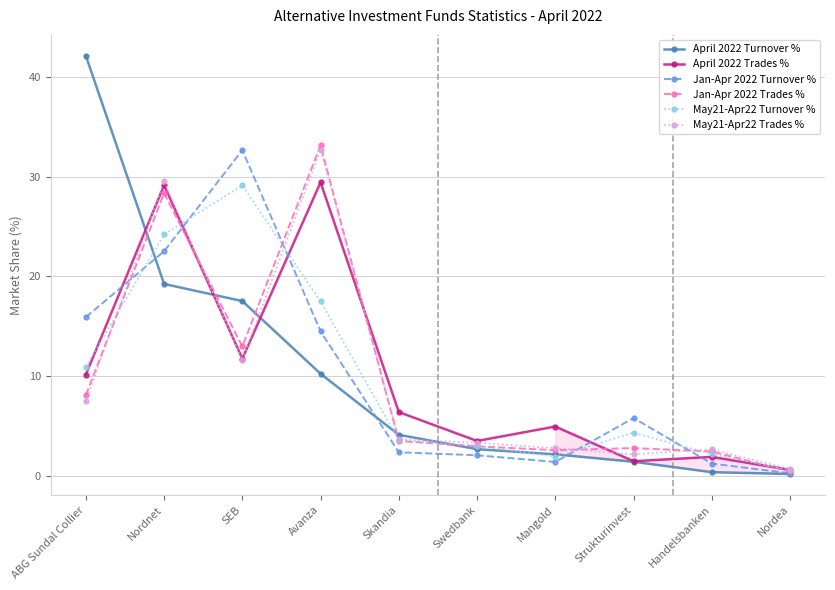

What is the maximum value for Jan-Apr 2022 Turnover %?

32.6